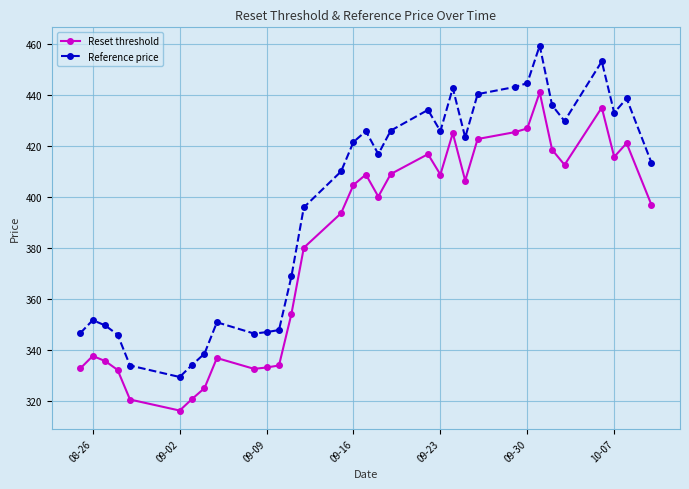

List the series in order of their peak value, lowest first.

Reset threshold, Reference price